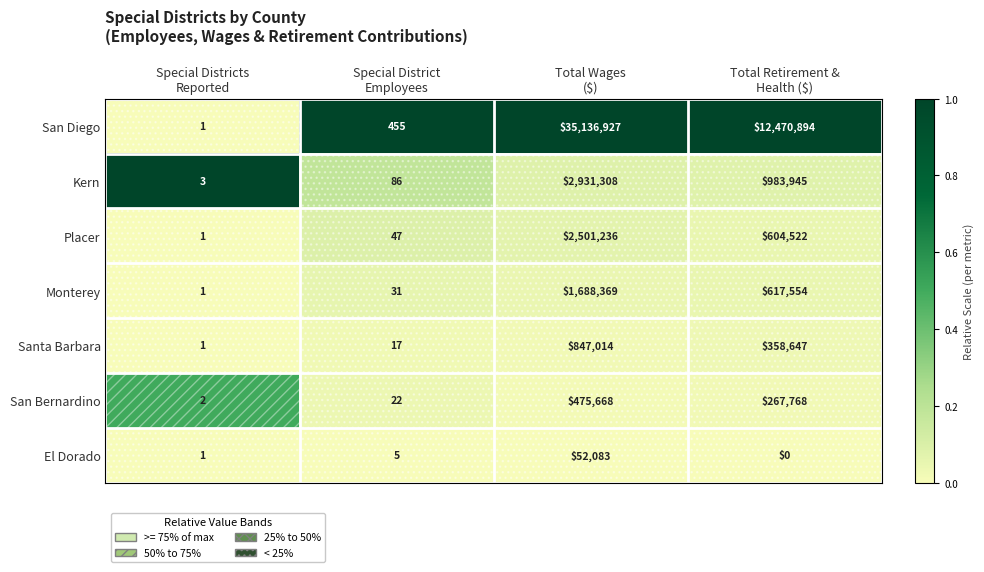

At Special District
Employees, list the series in order from smallest to largest.

El Dorado, Santa Barbara, San Bernardino, Monterey, Placer, Kern, San Diego